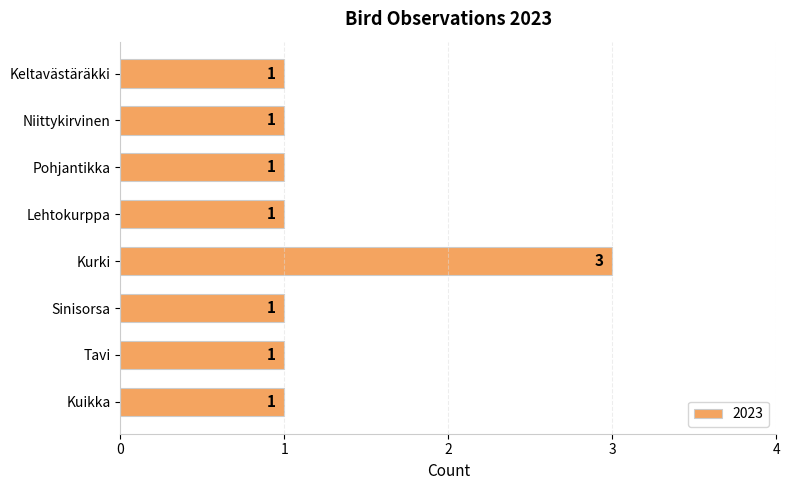

How many bars are there in total?

8